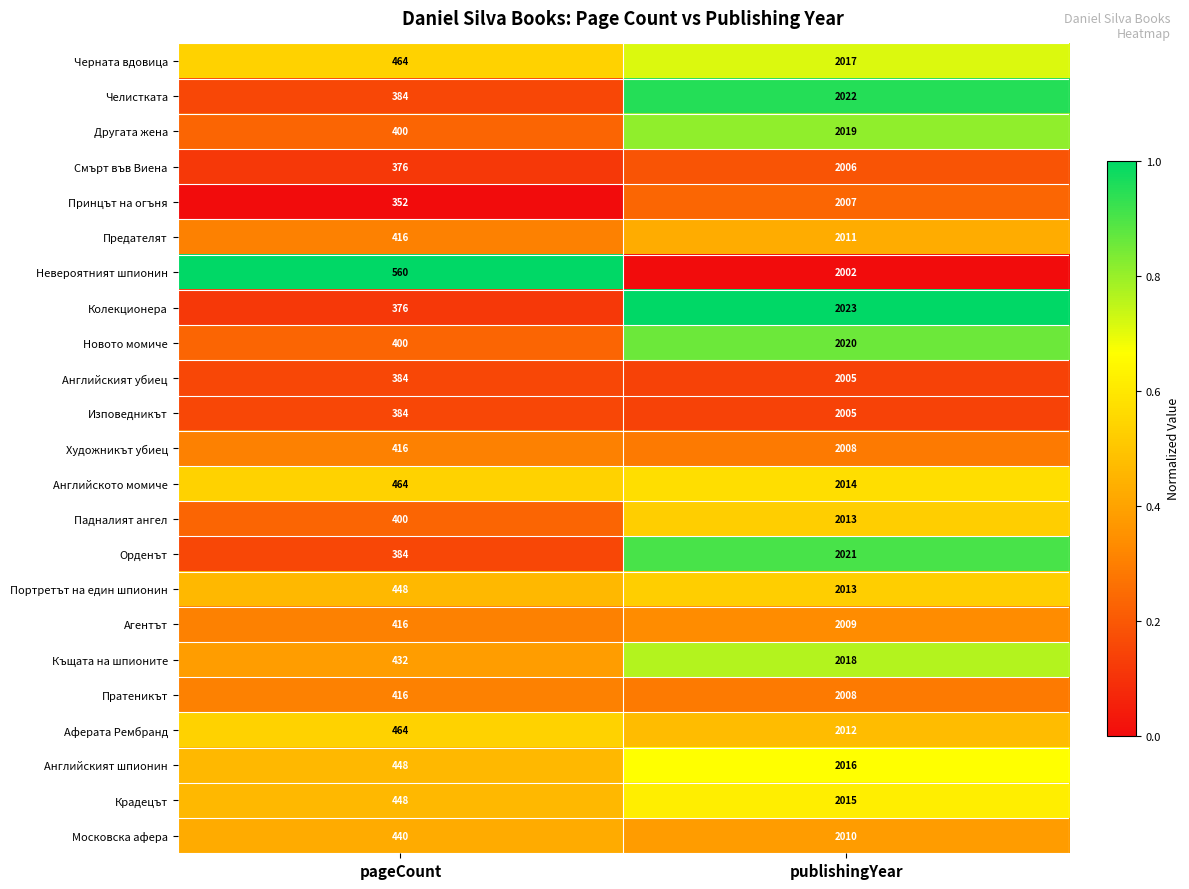

Rank the categories by Колекционера value from highest to lowest.

publishingYear, pageCount